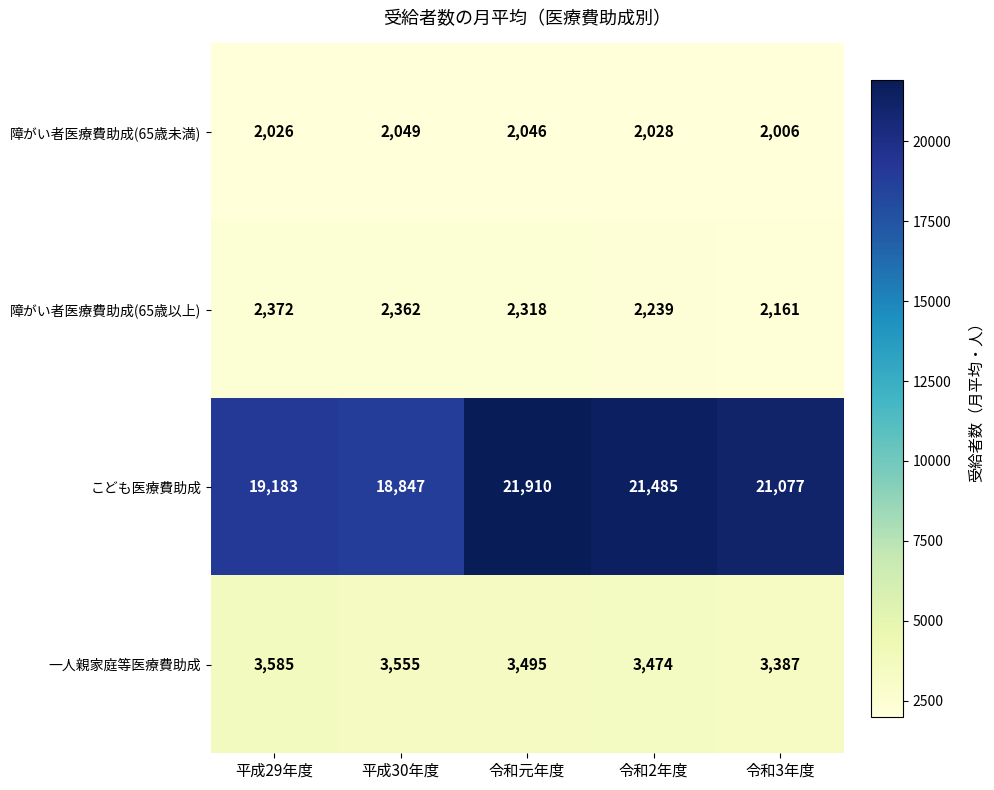

Between 平成29年度 and 令和元年度, which series saw the biggest shift?

こども医療費助成